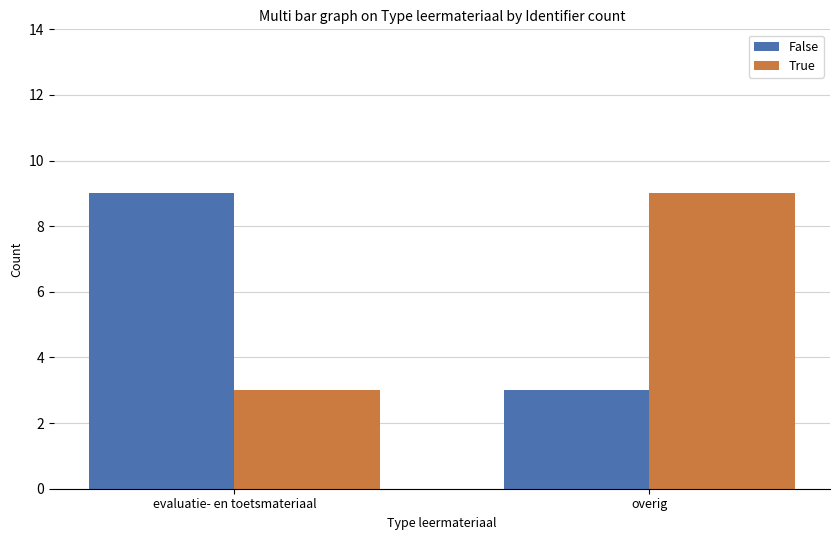

What is the label of the 2nd bar from the right?

evaluatie- en toetsmateriaal